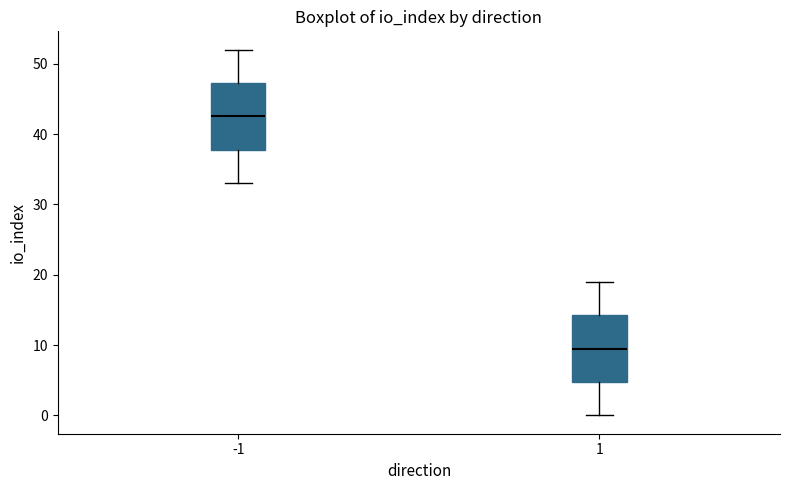

Which box has the lowest median line?

1